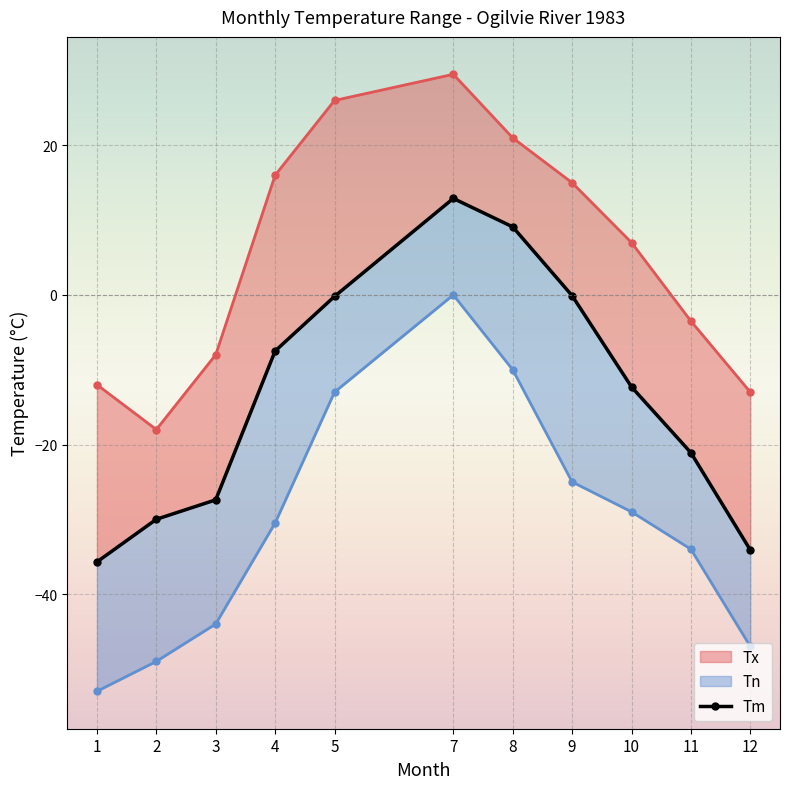

Reading left to right, extract all data points from this chart.

-35.7	-30.0	-27.4	-7.5	-0.2	12.9	9.1	-0.1	-12.3	-21.1	-34.1